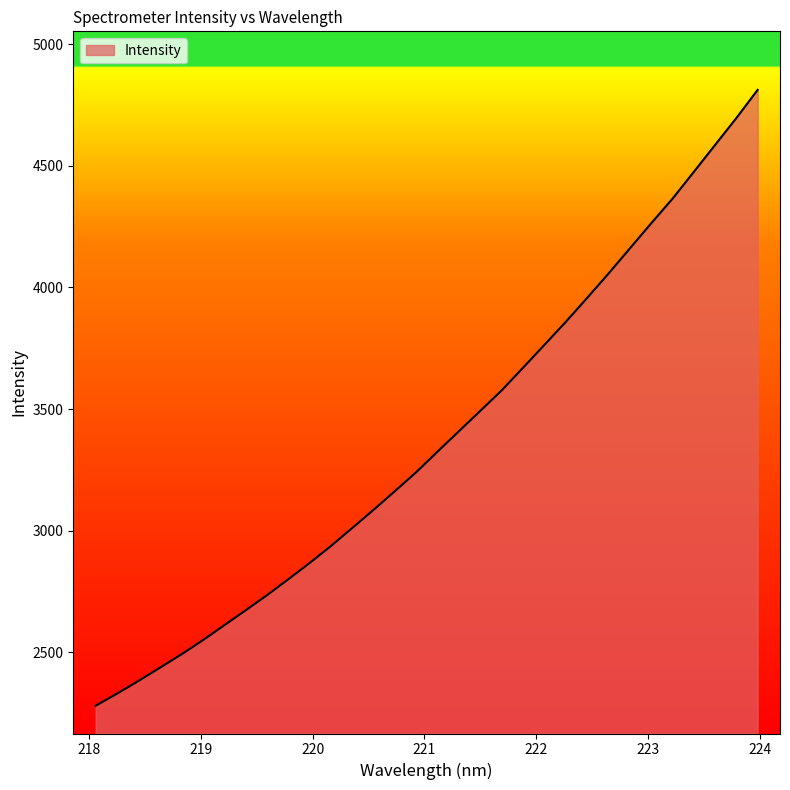

What is the difference between the maximum and minimum values?

2531.1